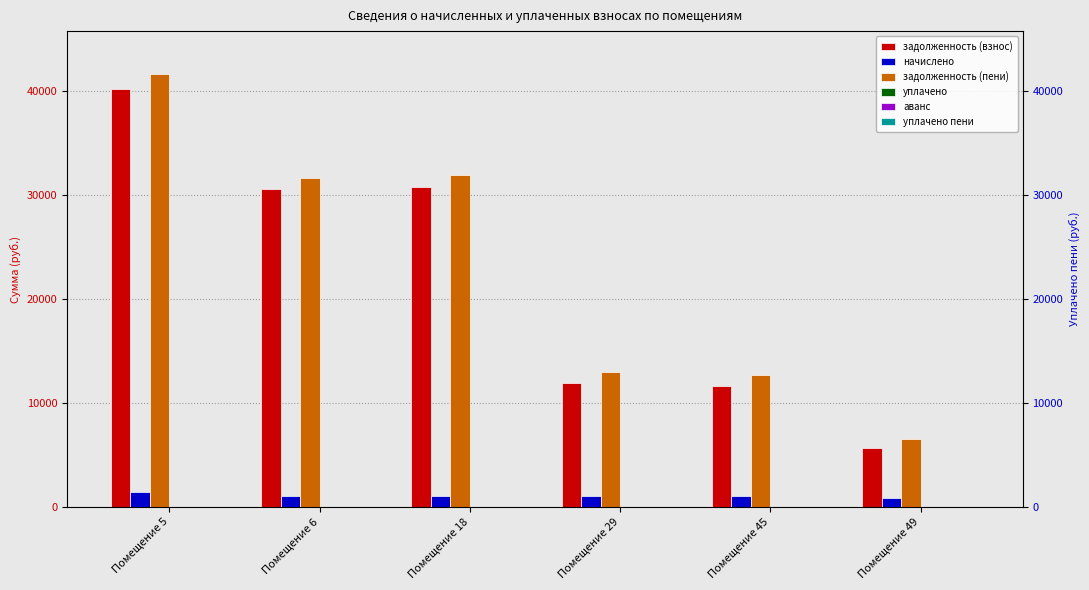

Reading left to right, transcribe all the data shown in this chart.

задолженность (взнос): Помещение 5=40195.3	Помещение 6=30558.5	Помещение 18=30808.2	Помещение 29=11923.6	Помещение 45=11648.8	Помещение 49=5643.8
начислено: Помещение 5=1429.7	Помещение 6=1086.9	Помещение 18=1095.8	Помещение 29=1053.2	Помещение 45=1070.9	Помещение 49=850.7
задолженность (пени): Помещение 5=41625.0	Помещение 6=31645.4	Помещение 18=31904.0	Помещение 29=12976.8	Помещение 45=12719.8	Помещение 49=6494.5
уплачено: Помещение 5=0.0	Помещение 6=0.0	Помещение 18=0.0	Помещение 29=0.0	Помещение 45=0.0	Помещение 49=0.0
аванс: Помещение 5=0.0	Помещение 6=0.0	Помещение 18=0.0	Помещение 29=0.0	Помещение 45=0.0	Помещение 49=0.0
уплачено пени: Помещение 5=0.0	Помещение 6=0.0	Помещение 18=0.0	Помещение 29=0.0	Помещение 45=0.0	Помещение 49=0.0